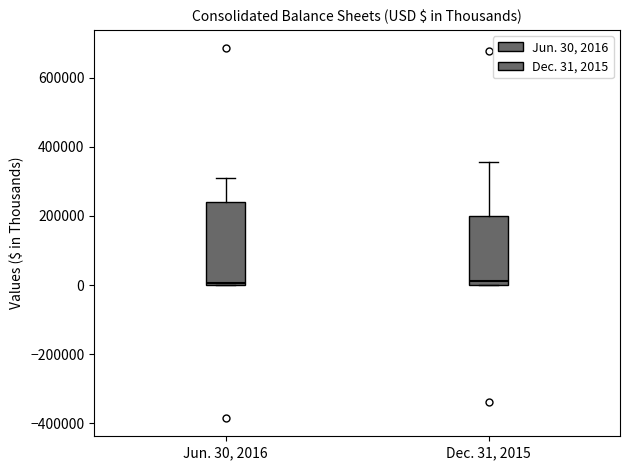

Comparing the boxes themselves (not the whiskers), which one is the tallest?

Jun. 30, 2016